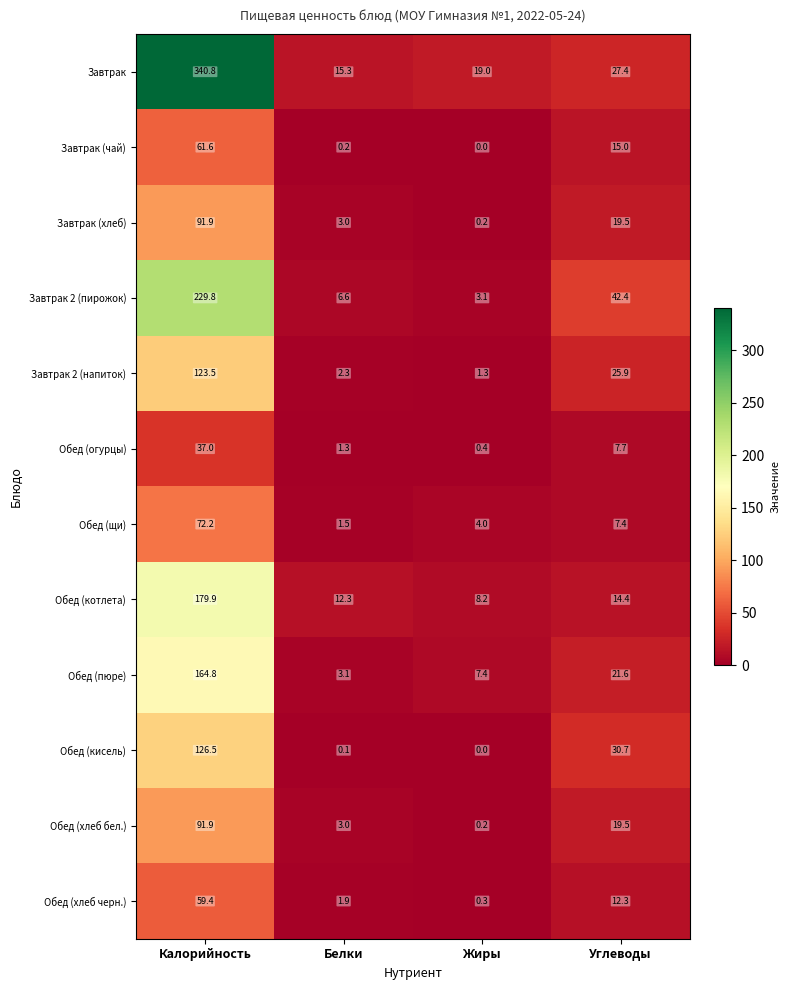

Where is Завтрак 2 (пирожок) nearest to the value 116?

Углеводы